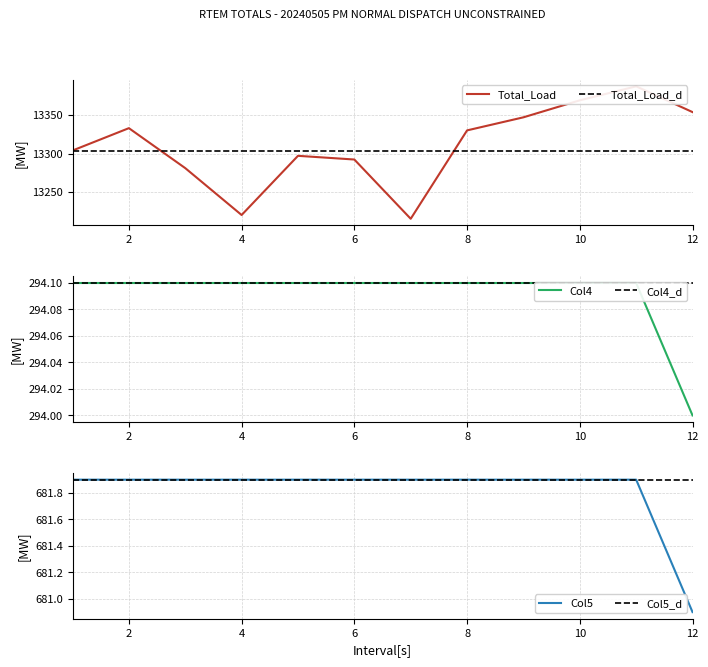

At which category is the sum across all series the highest?

10